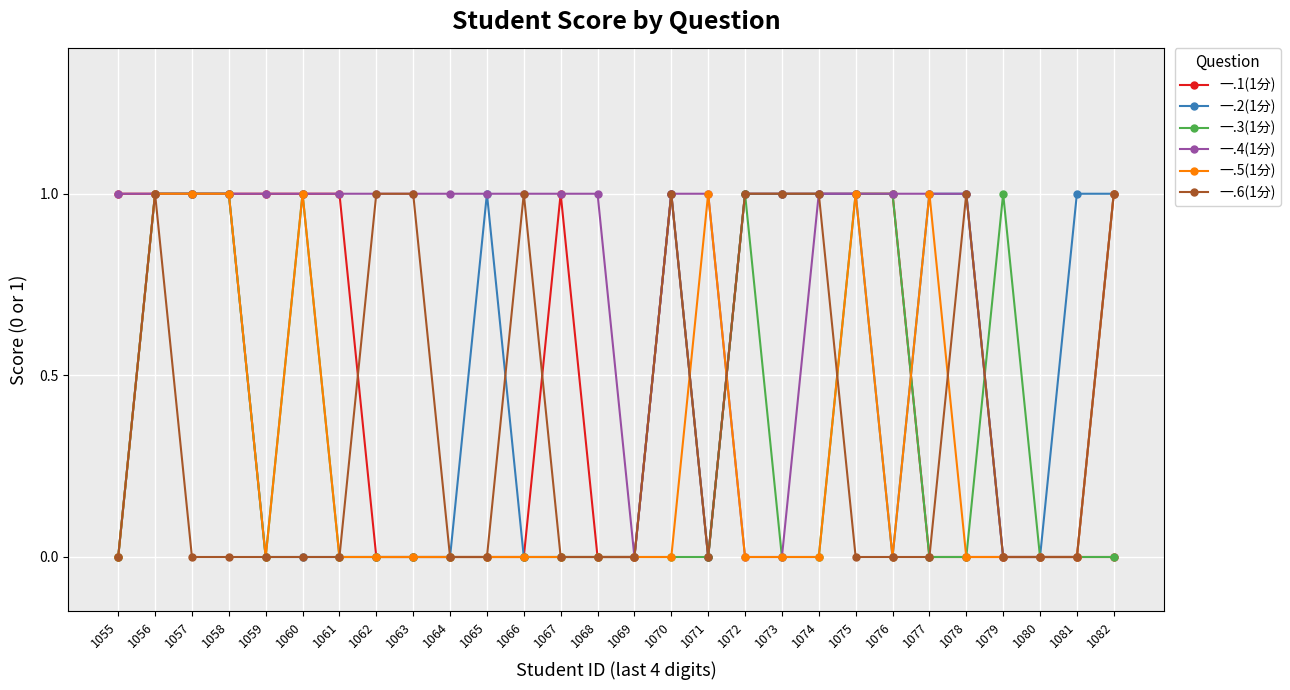

At which category is the sum across all series the highest?

1056